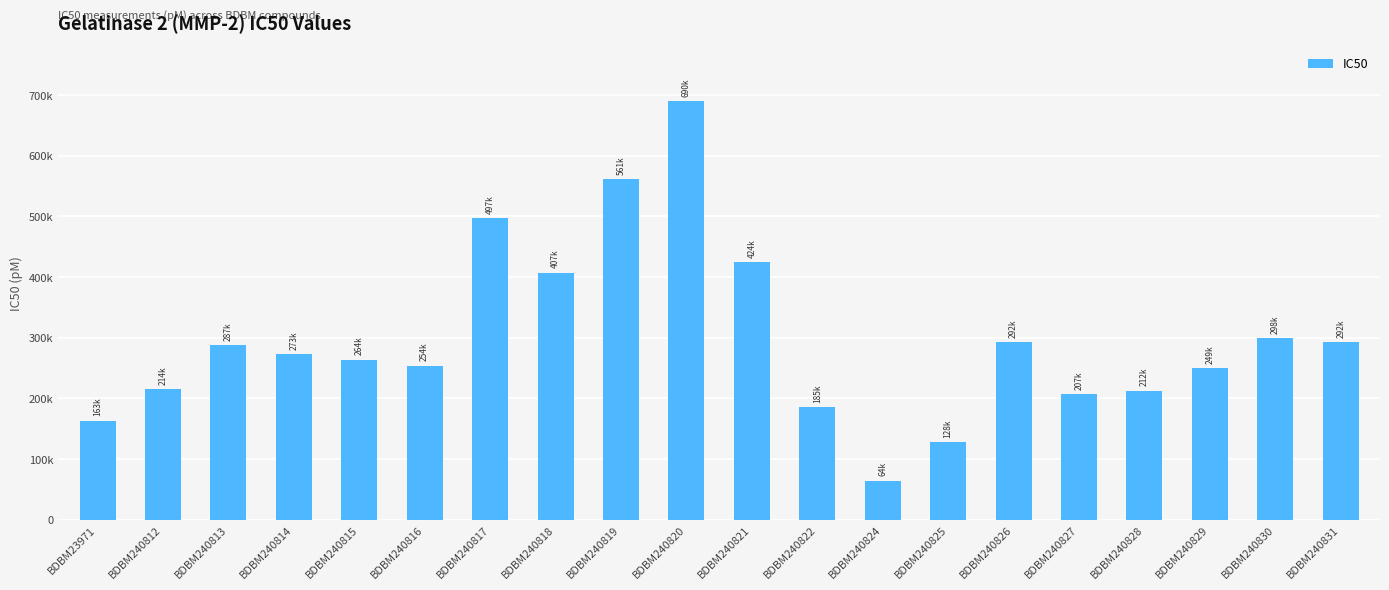

What is the difference between the maximum and minimum values?

625840